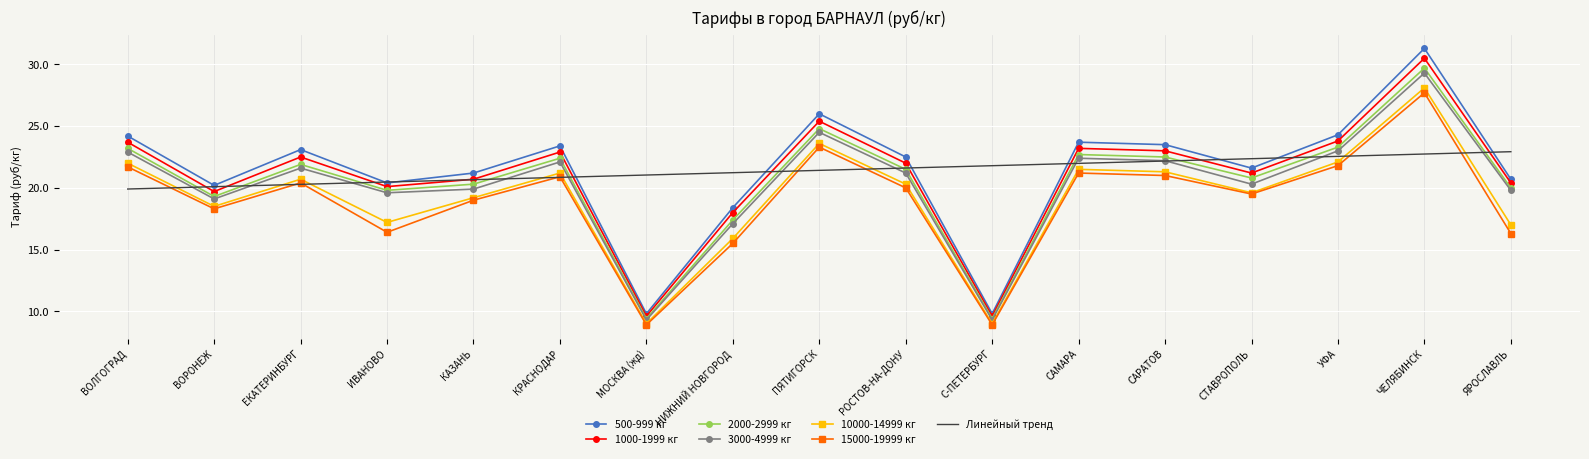

What position from the left is ЕКАТЕРИНБУРГ?

3